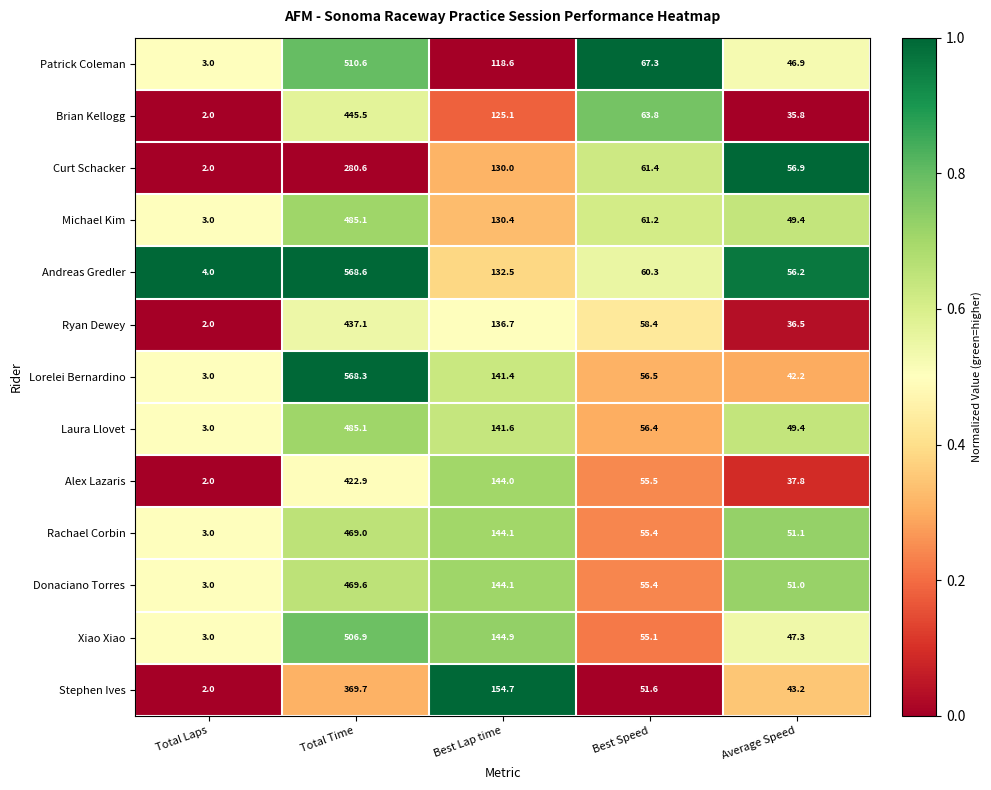

Is it true that Lorelei Bernardino equals 62.7 at Average Speed?

False